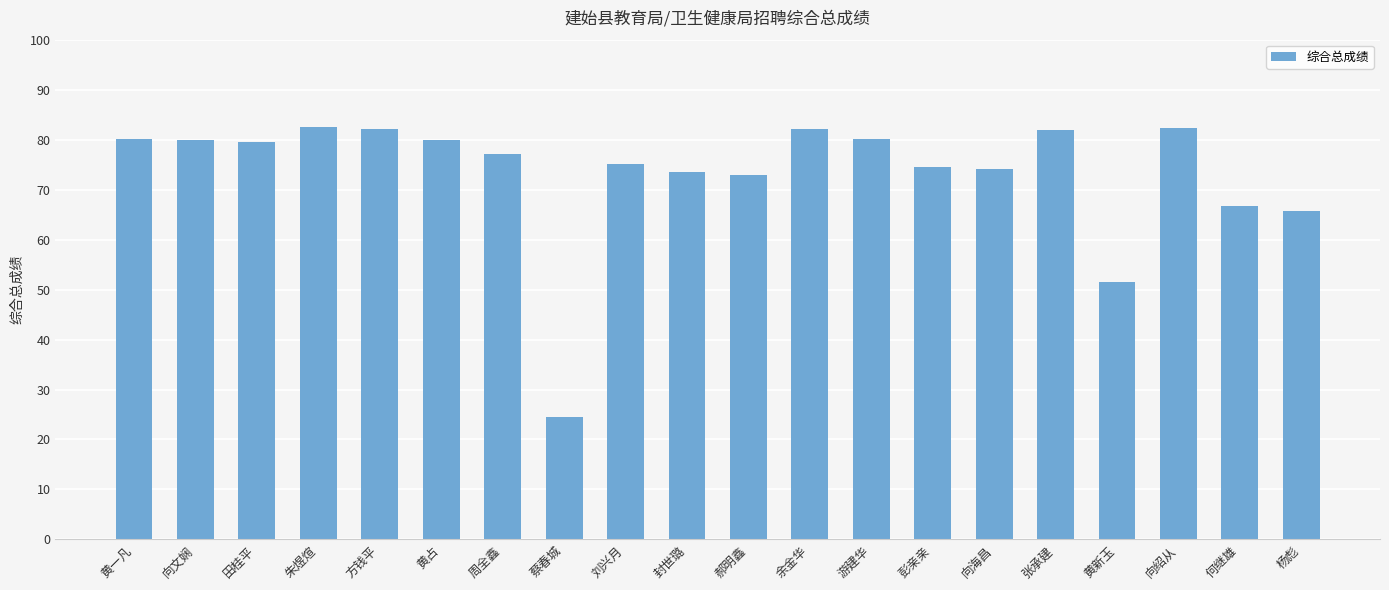

What is the change in value from 黄新玉 to 杨彪?

+14.2